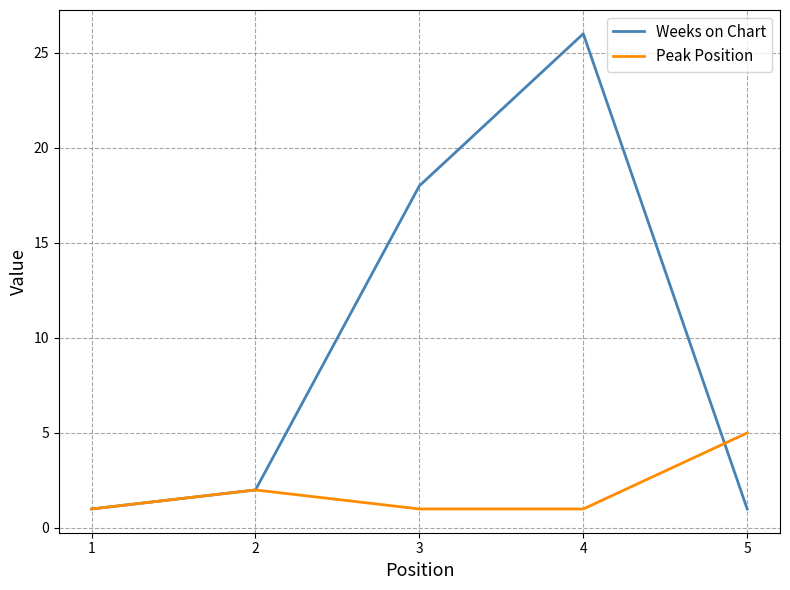

Reading right to left, extract all data points from this chart.

Weeks on Chart: 5=1	4=26	3=18	2=2	1=1
Peak Position: 5=5	4=1	3=1	2=2	1=1